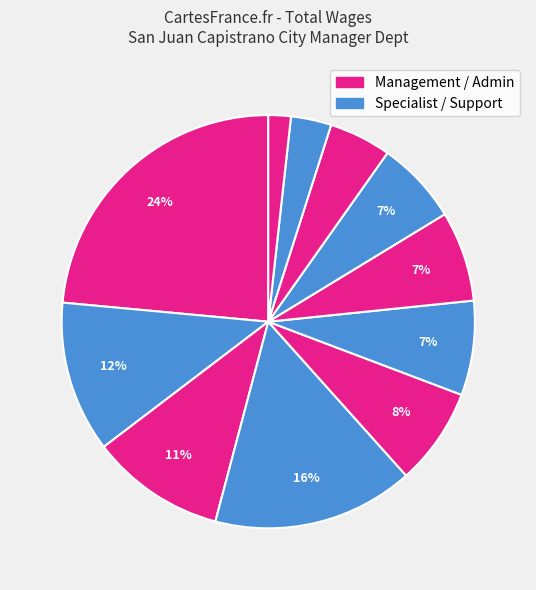

How many slices are in this pie chart?

11